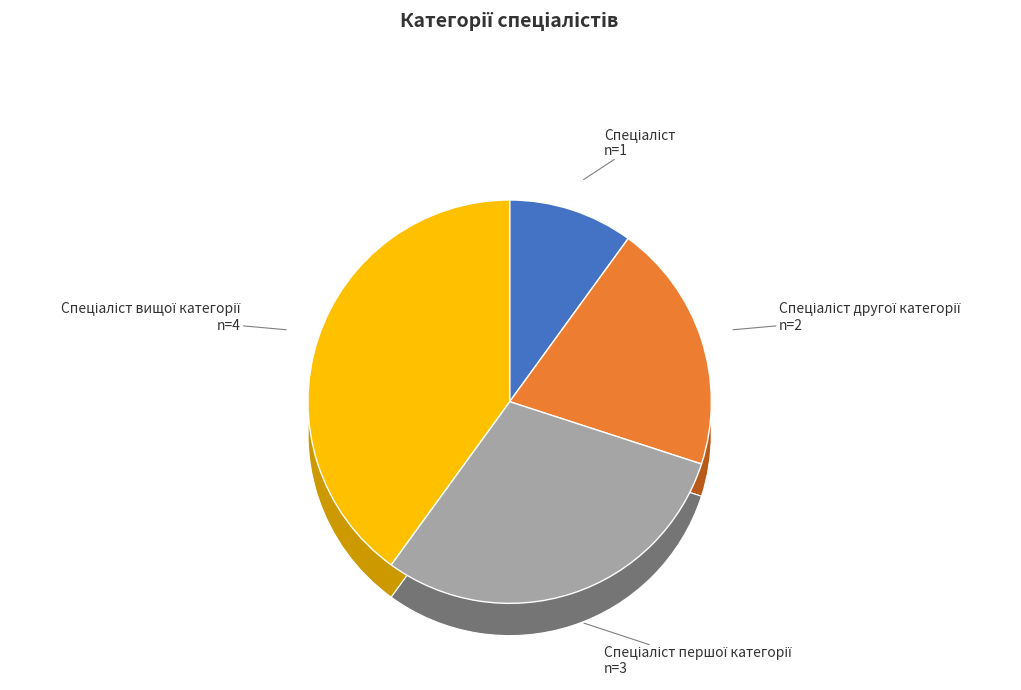

To the nearest percent, what is the difference between the Спеціаліст and Спеціаліст другої категорії slice percentages?

10%